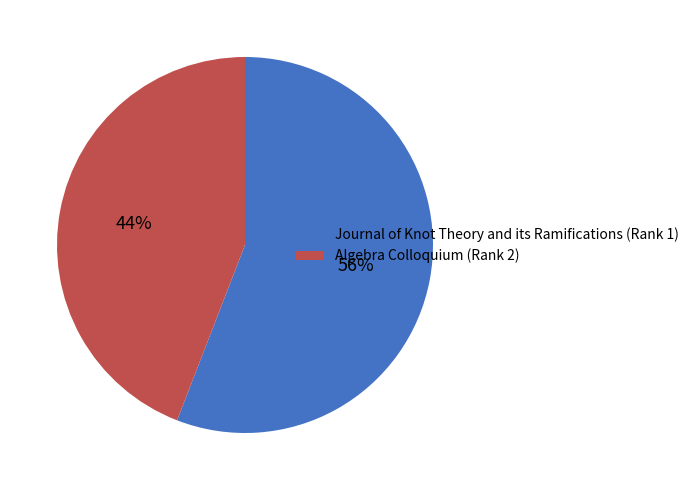

Rank the categories by value from highest to lowest.

Journal of Knot Theory and its Ramifications (Rank 1), Algebra Colloquium (Rank 2)